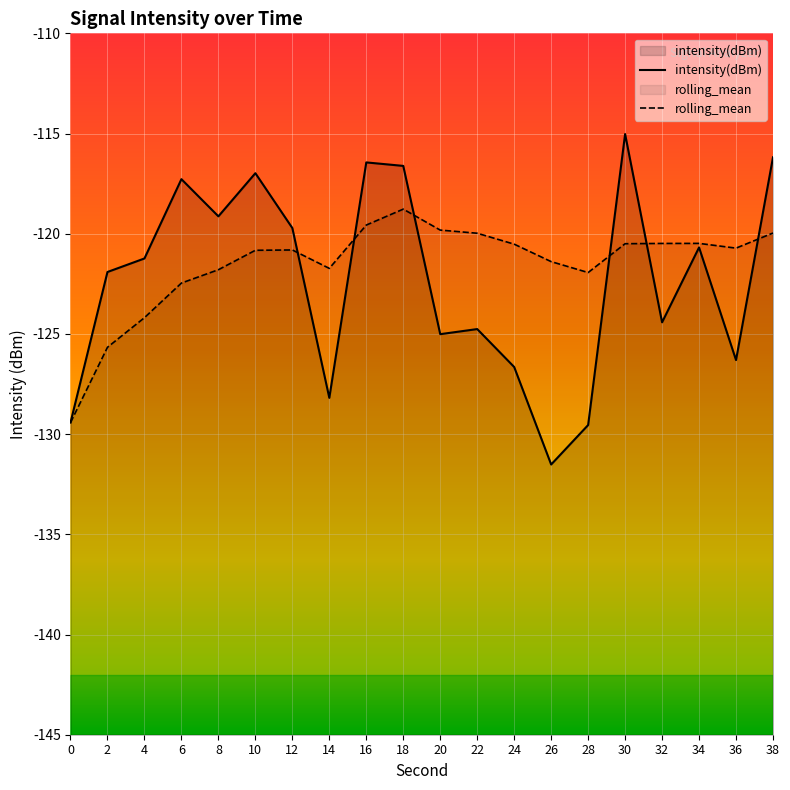

What are all the series names shown in the legend?

intensity(dBm), rolling_mean